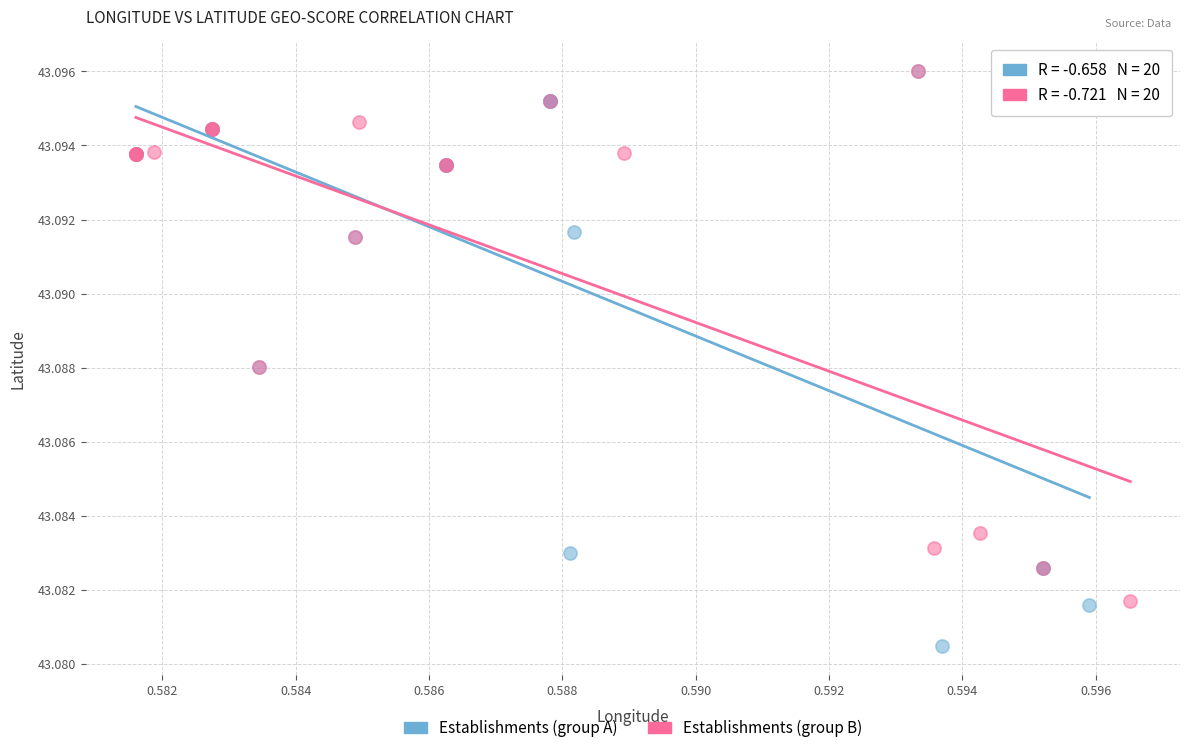

Which series has the largest Y range (max minus min)?

Establishments (group A)